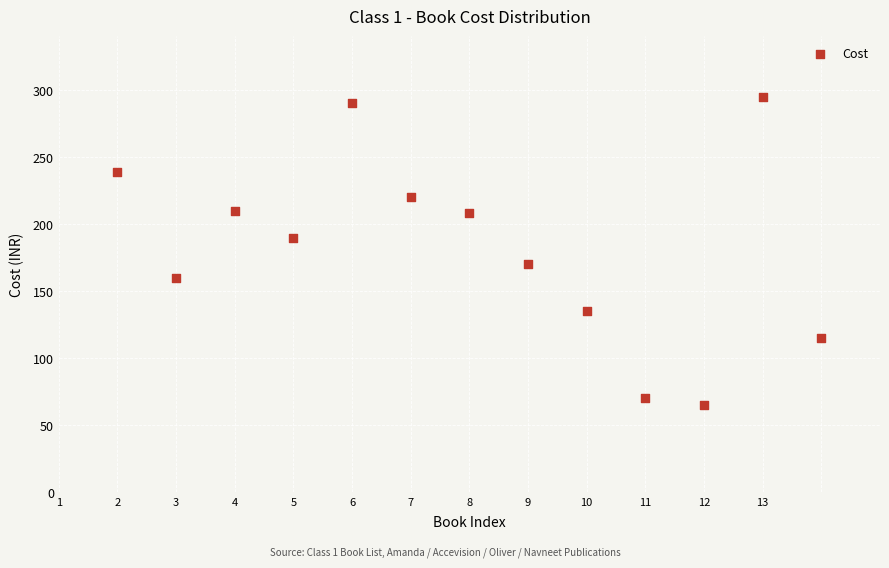

What is the range of X values (max minus min)?

12